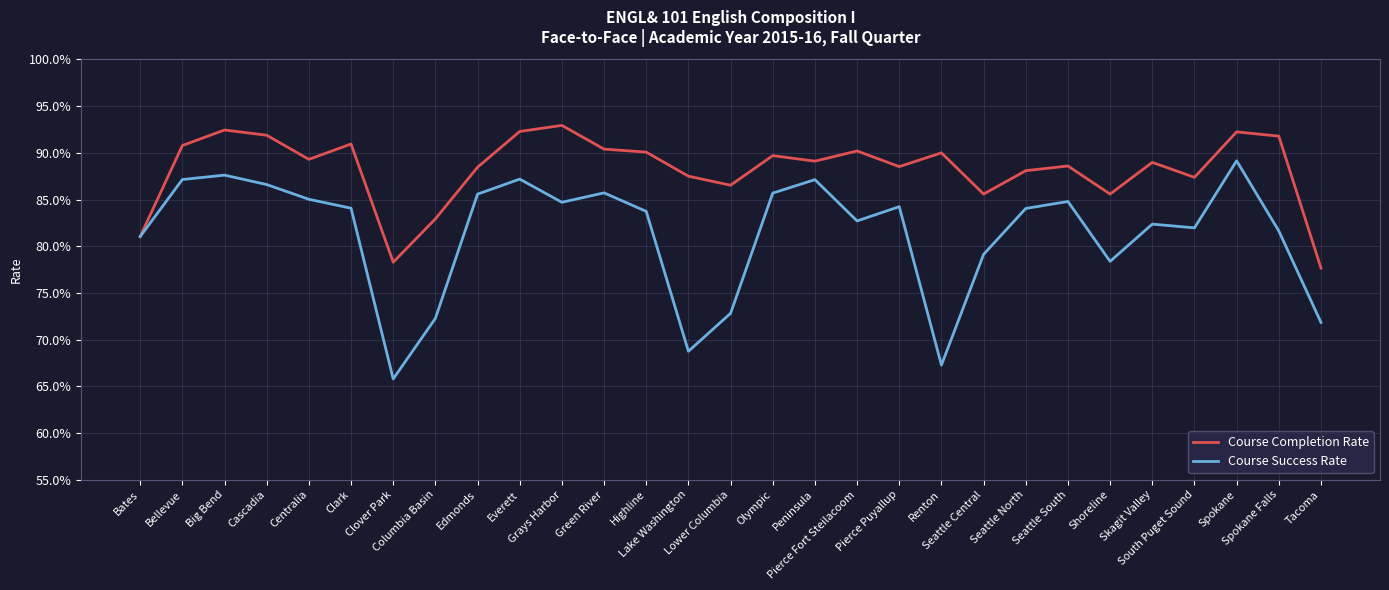

What is the minimum value for Course Completion Rate?

0.8